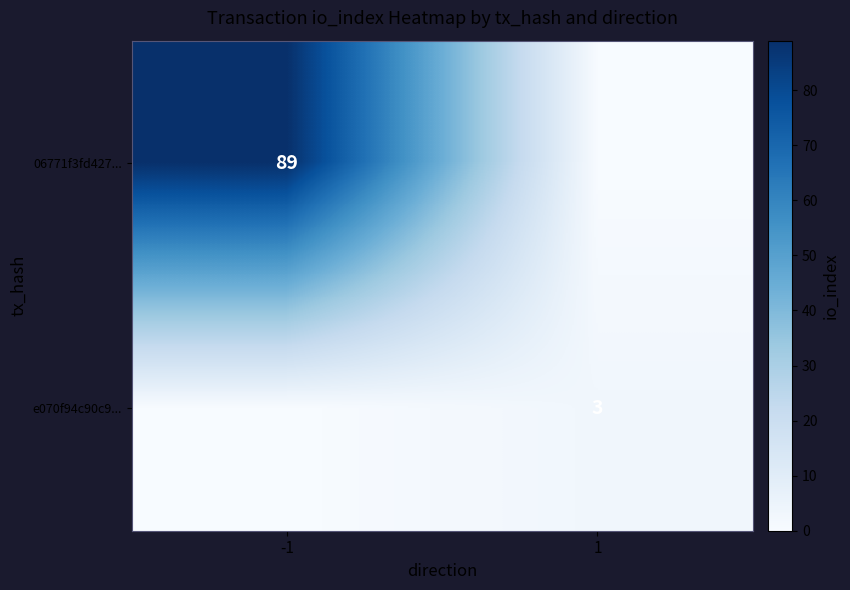

What is the spread (max minus min) of values at -1?

89